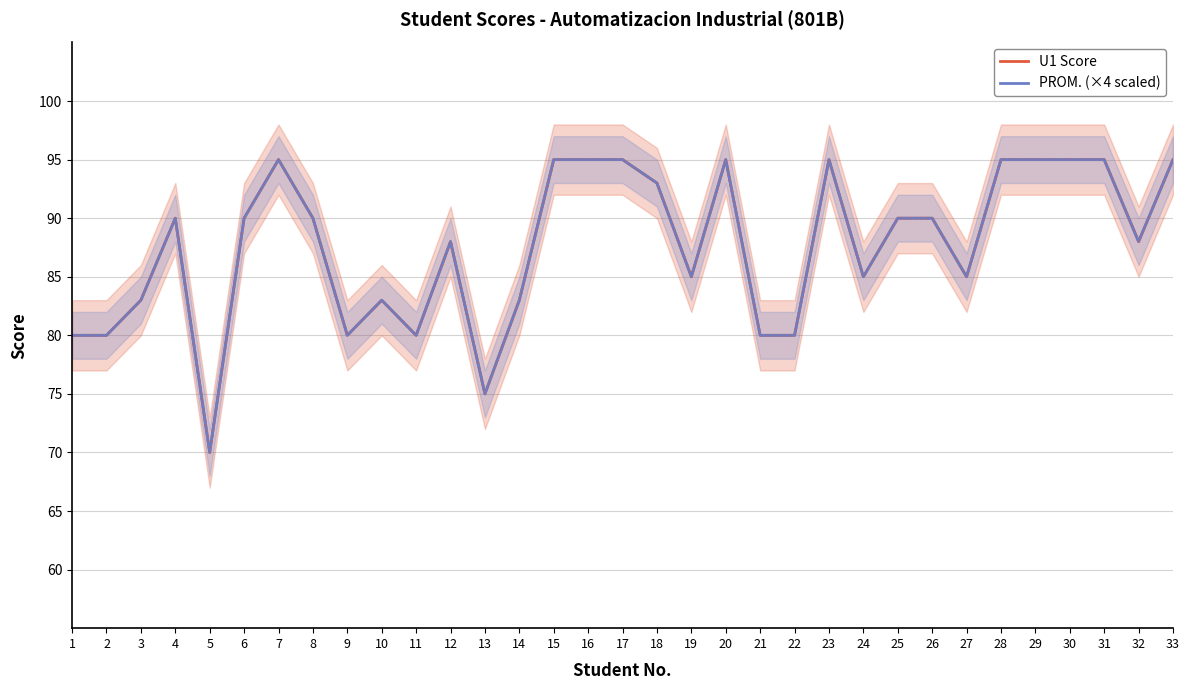

True or false: U1 Score and PROM. (×4 scaled) intersect in this chart.

False